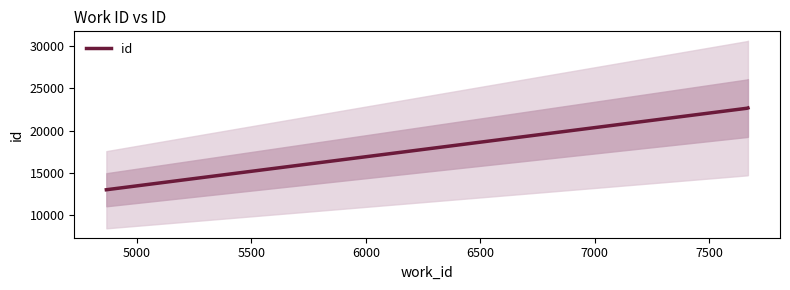

What is the highest value of the id series?

22676